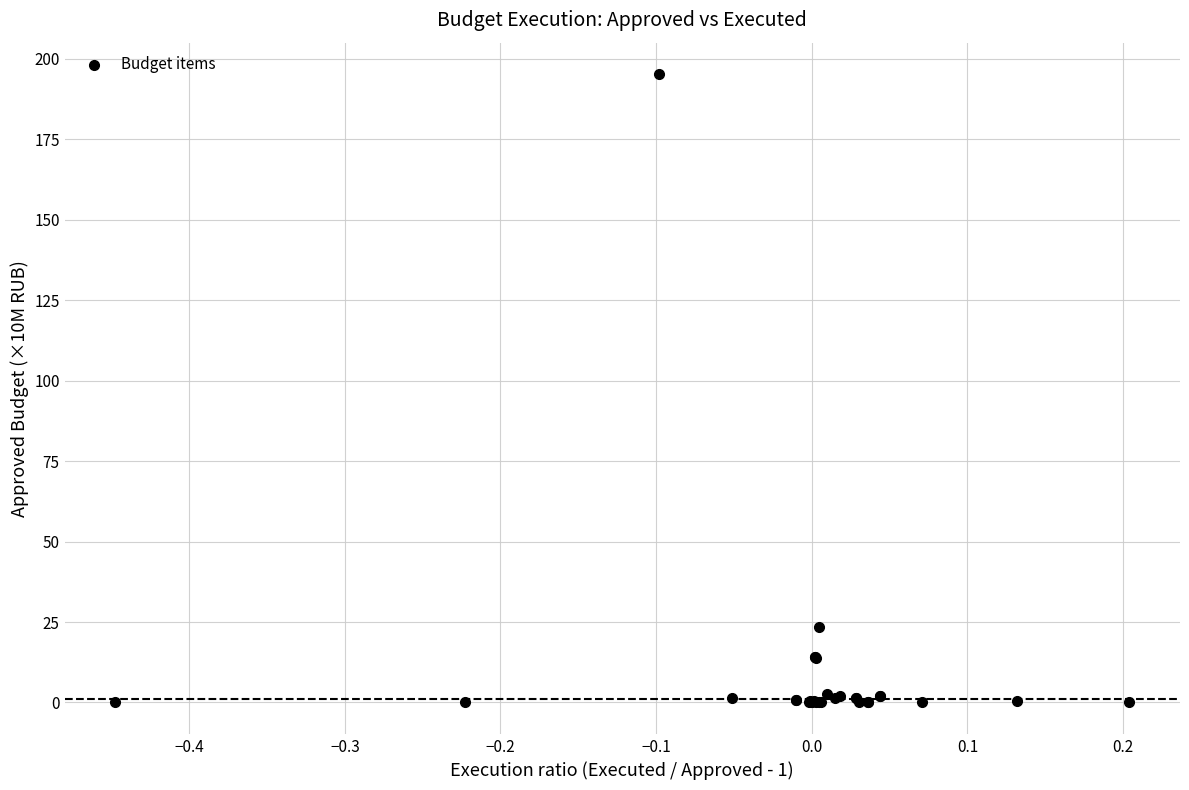

What Y value in the scatter plot is closest to 97?

23.4